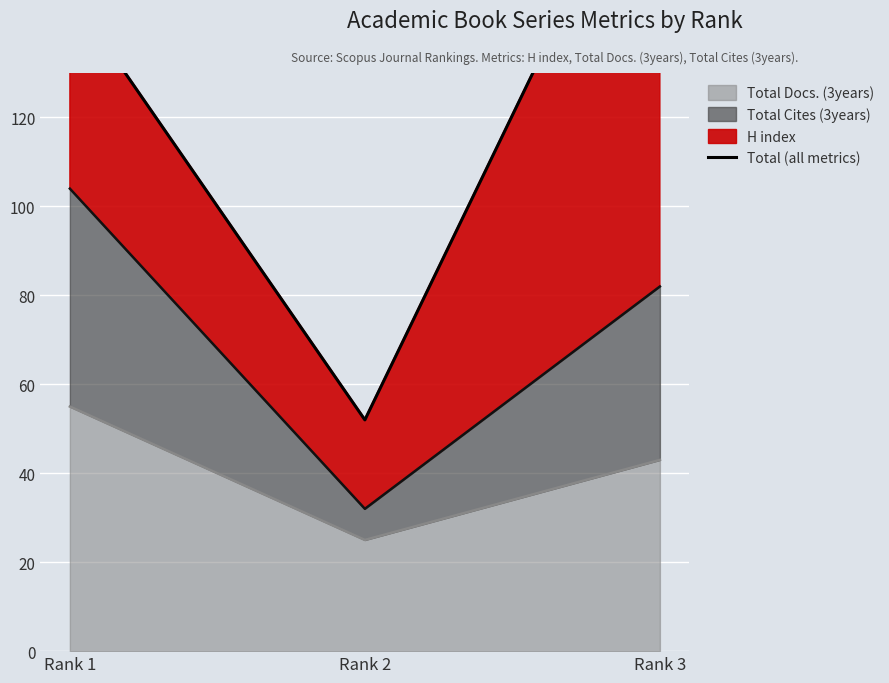

True or false: the data shows 32 at Rank 2.

False